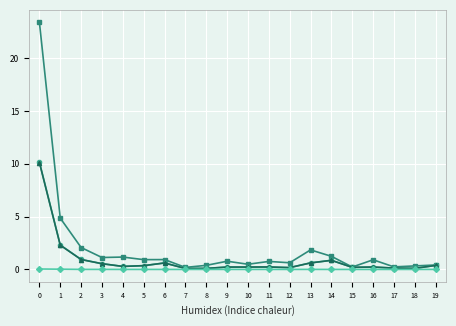

What is the total value across all series at 6?

2.2